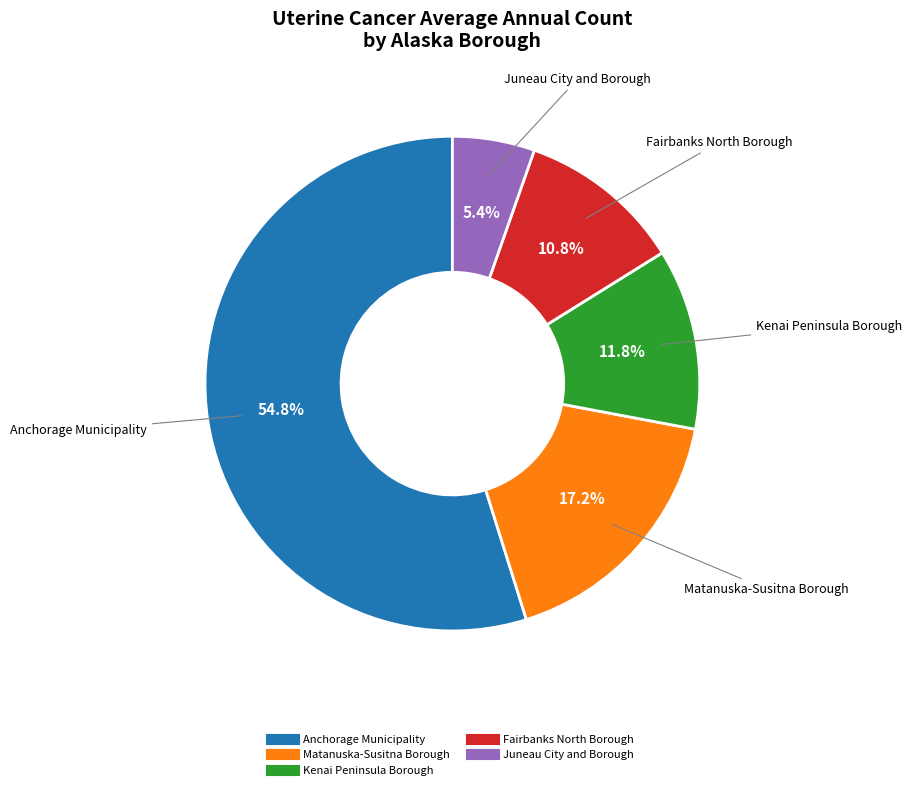

To the nearest percent, what percentage of the pie is Fairbanks North Borough?

11%